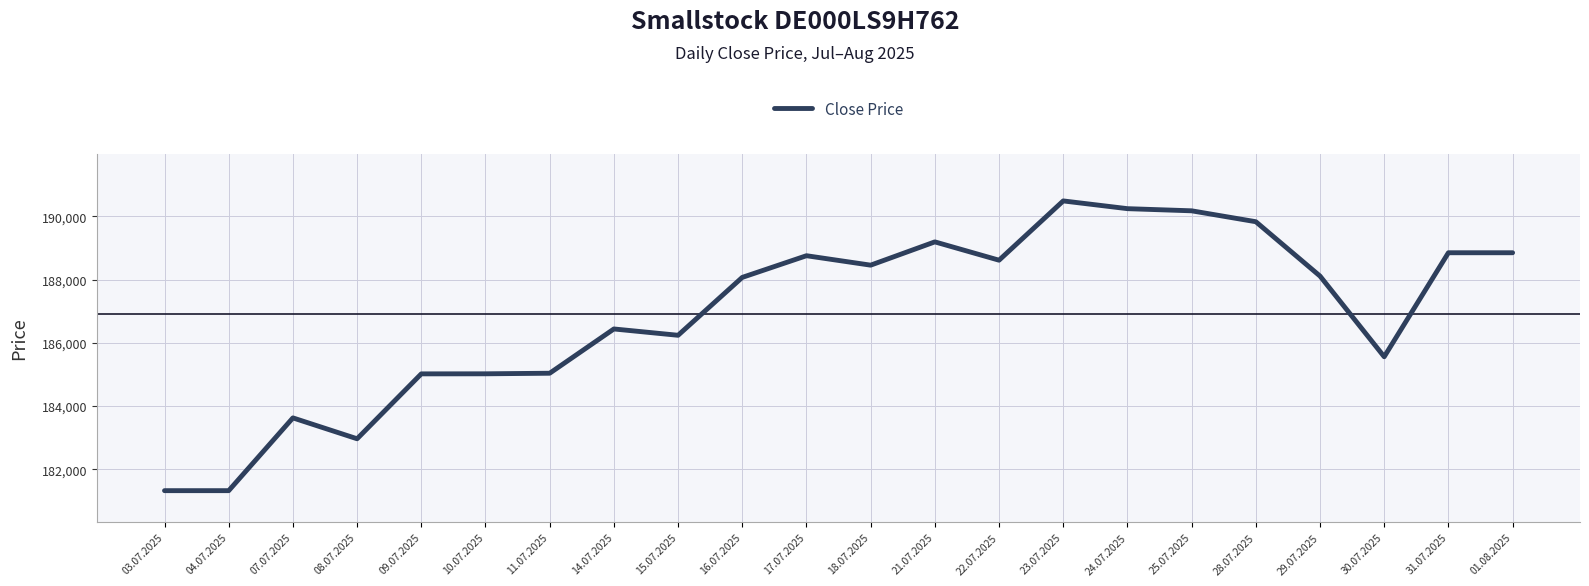

Which has a higher value, 24.07.2025 or 30.07.2025?

24.07.2025